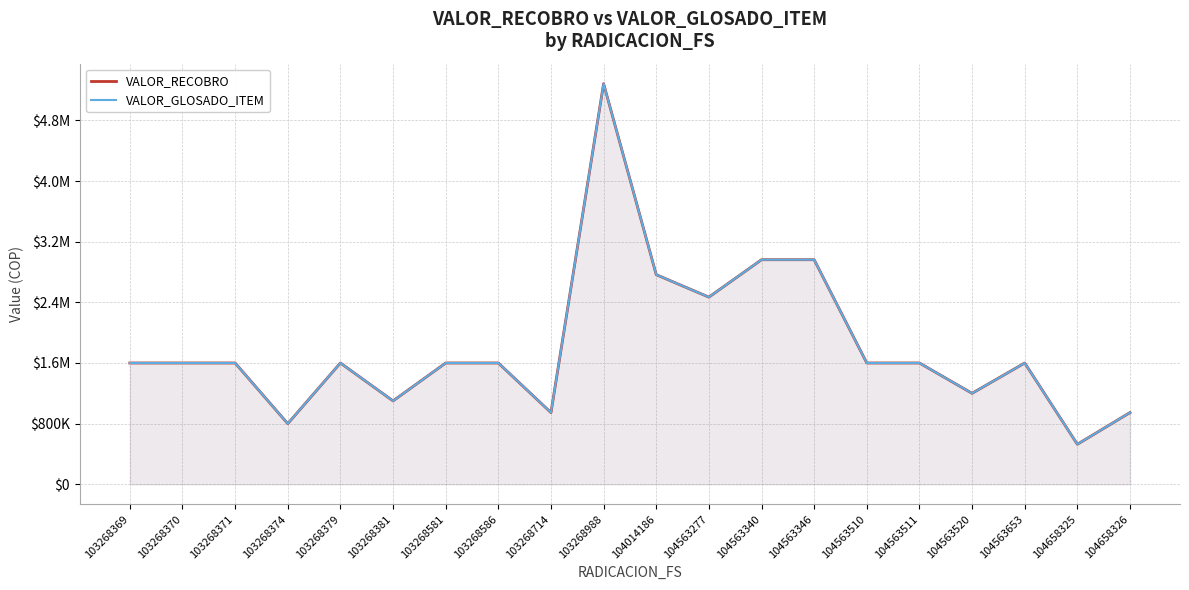

What is the average value of the VALOR_GLOSADO_ITEM series?

1818076